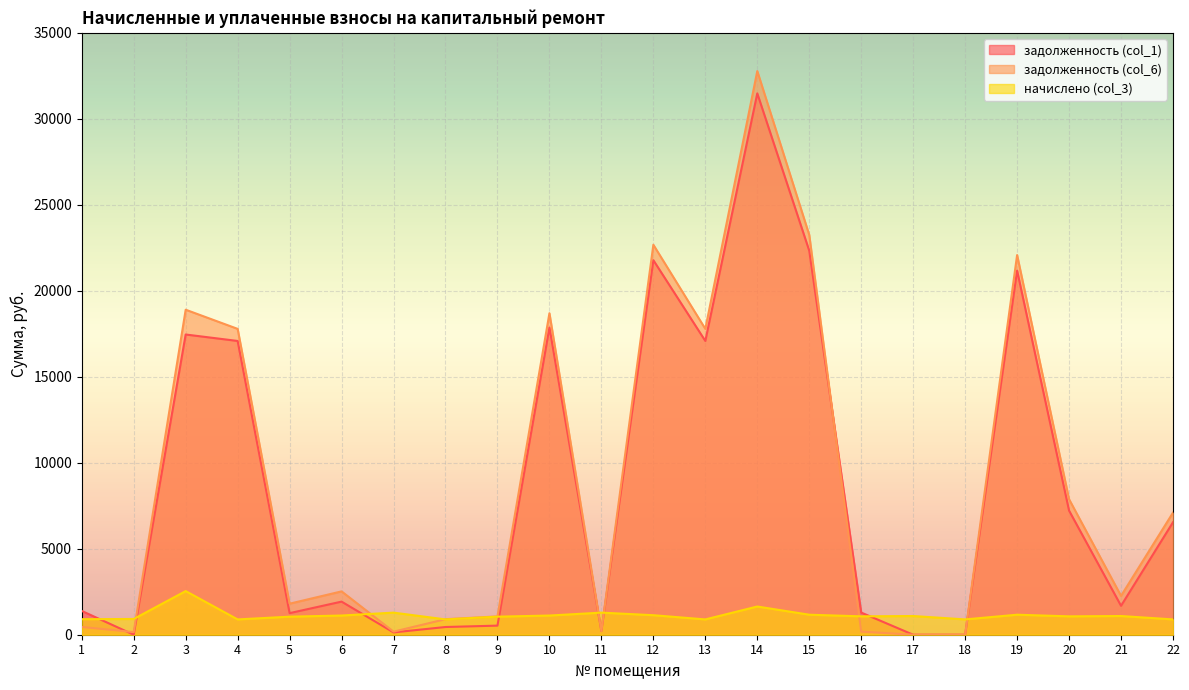

What is the difference between the maximum and minimum values in the задолженность (col_1) series?

31479.9